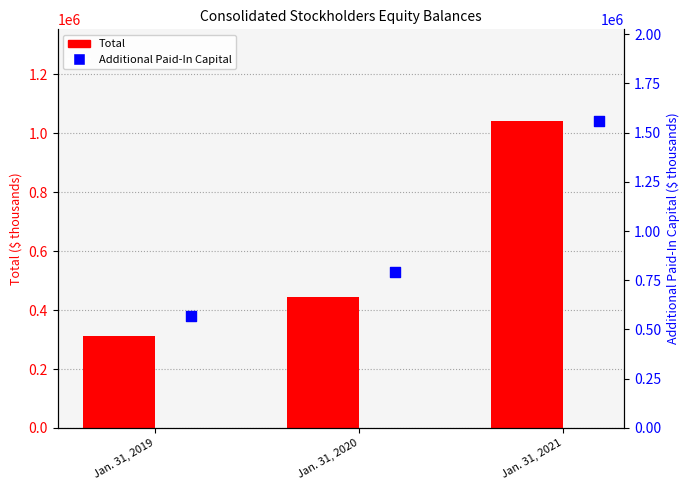

At which category is the sum across all series the highest?

Jan. 31, 2021